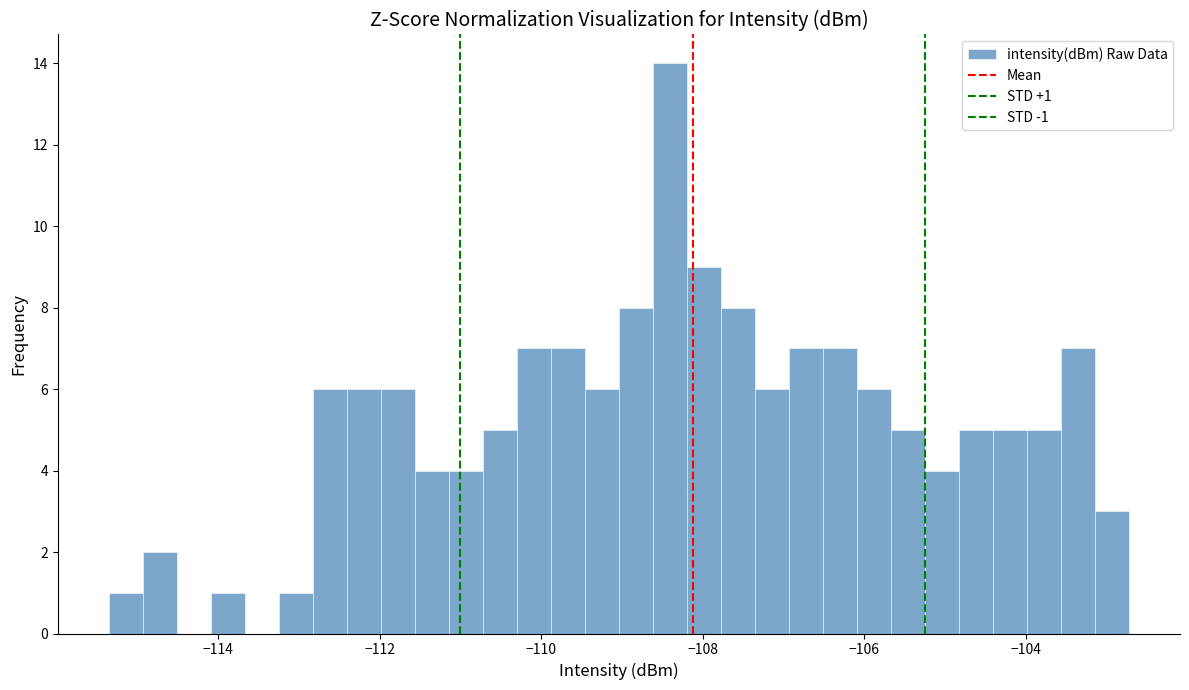

Around what value on the x-axis is the tallest bar? Give the approximate position of its centre, as read against the axis.

-108.4